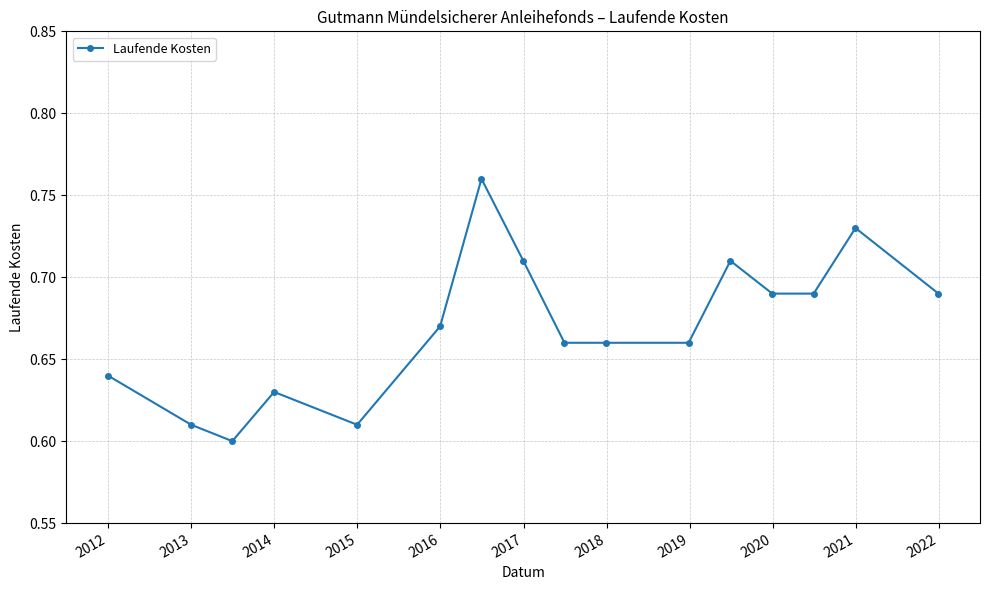

What is the sum of all values?

10.7